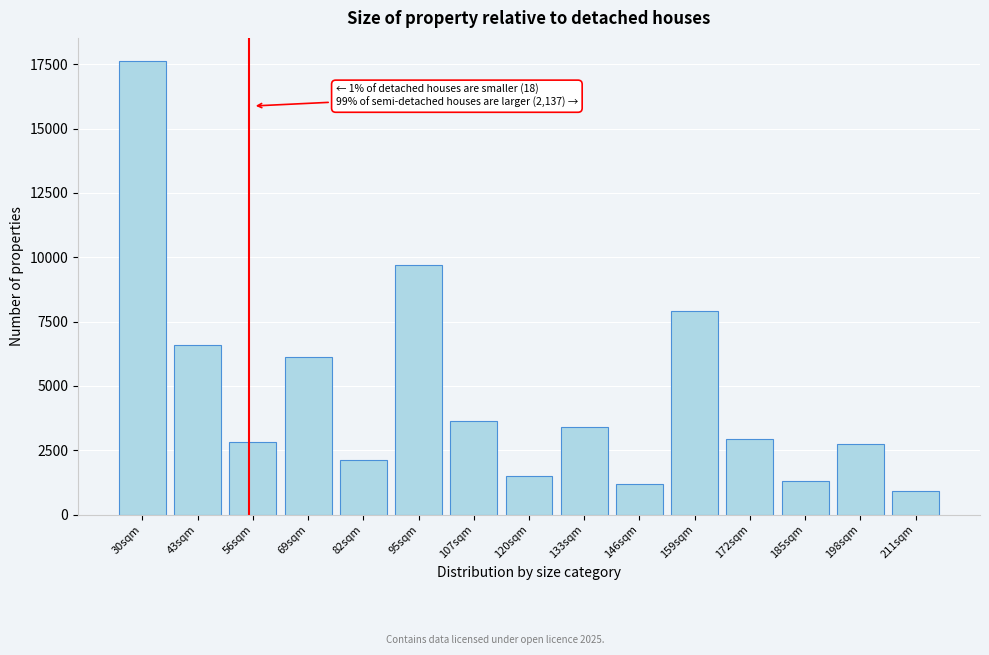

Reading left to right, what are all the values shown in this chart?

17644	6586	2821	6125	2112	9718	3629	1515	3391	1183	7926	2957	1306	2734	929